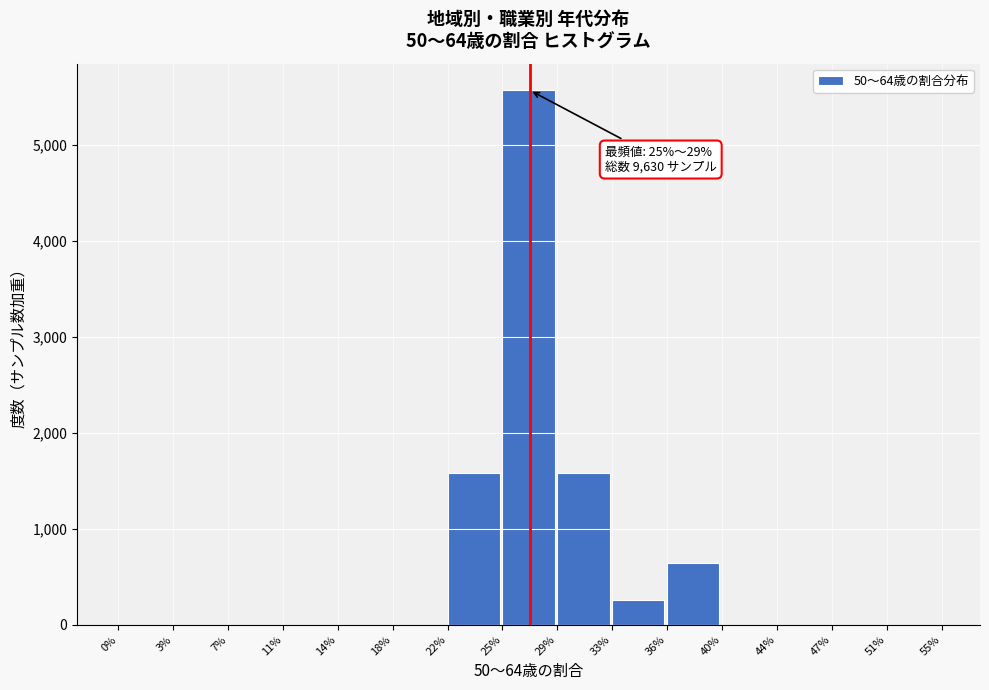

The value at 3% is -2774. True or false?

False